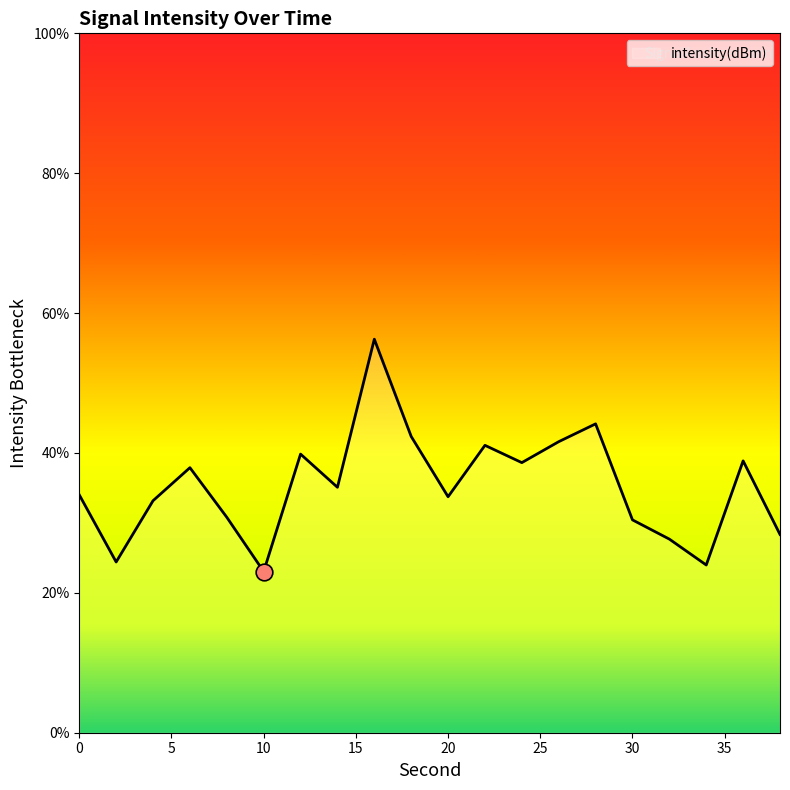

What is the greatest value displayed?

56.3